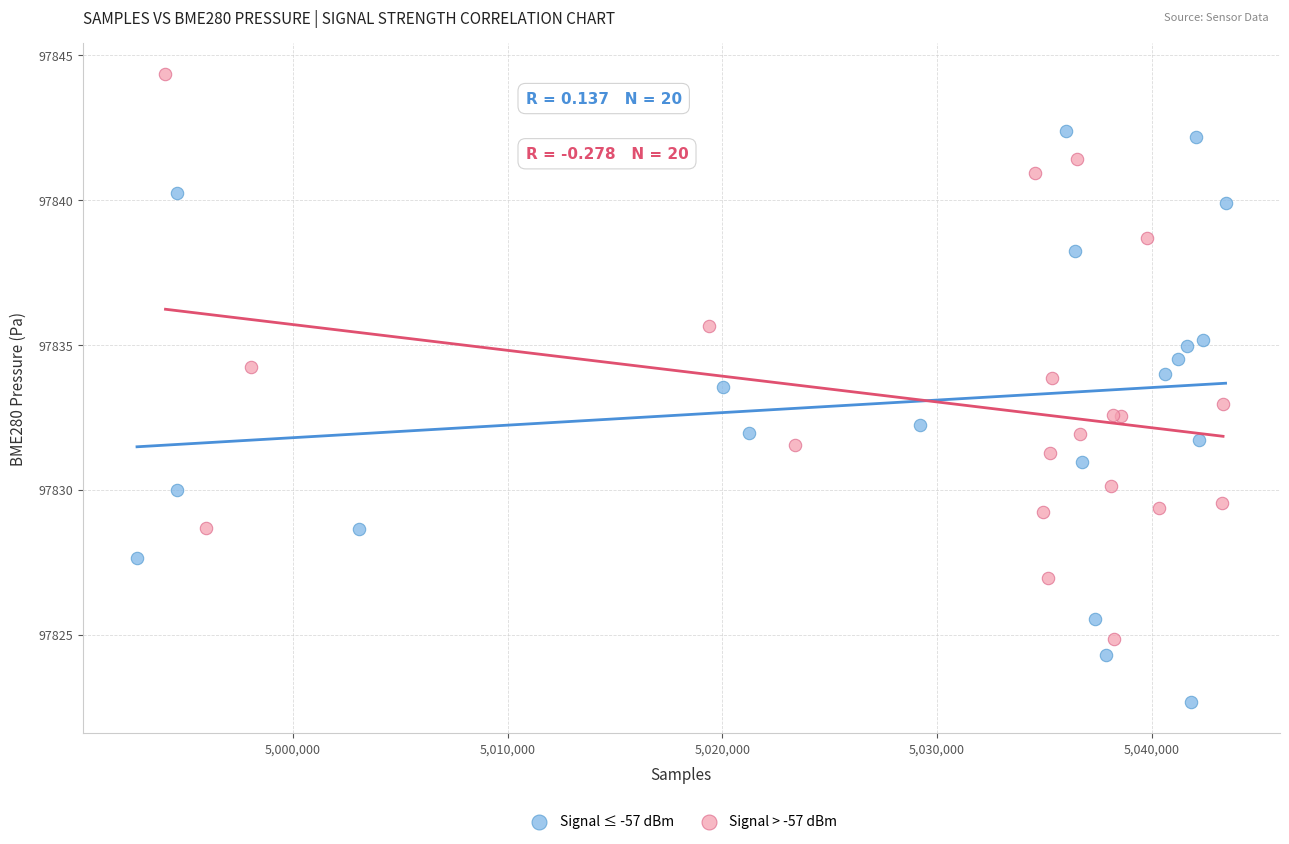

Which series reaches the maximum Y coordinate?

Signal > -57 dBm